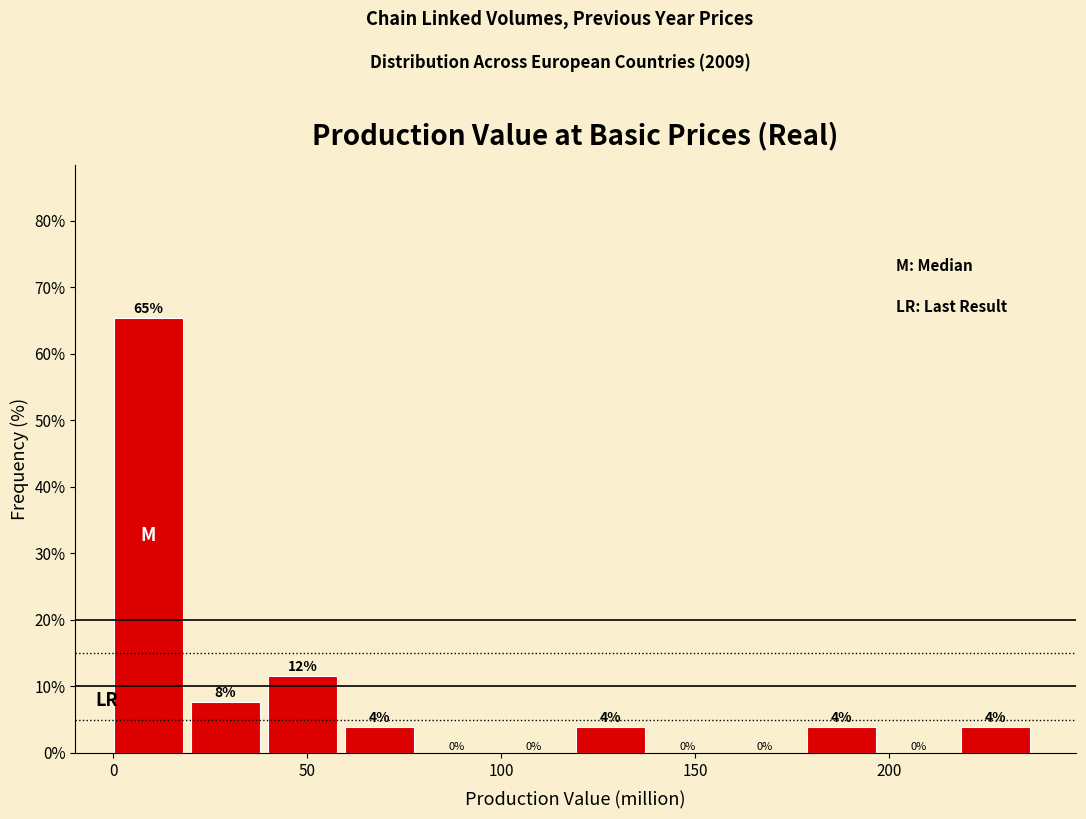

Read against the x-axis, roughly where is the centre of the tallest bar?

10